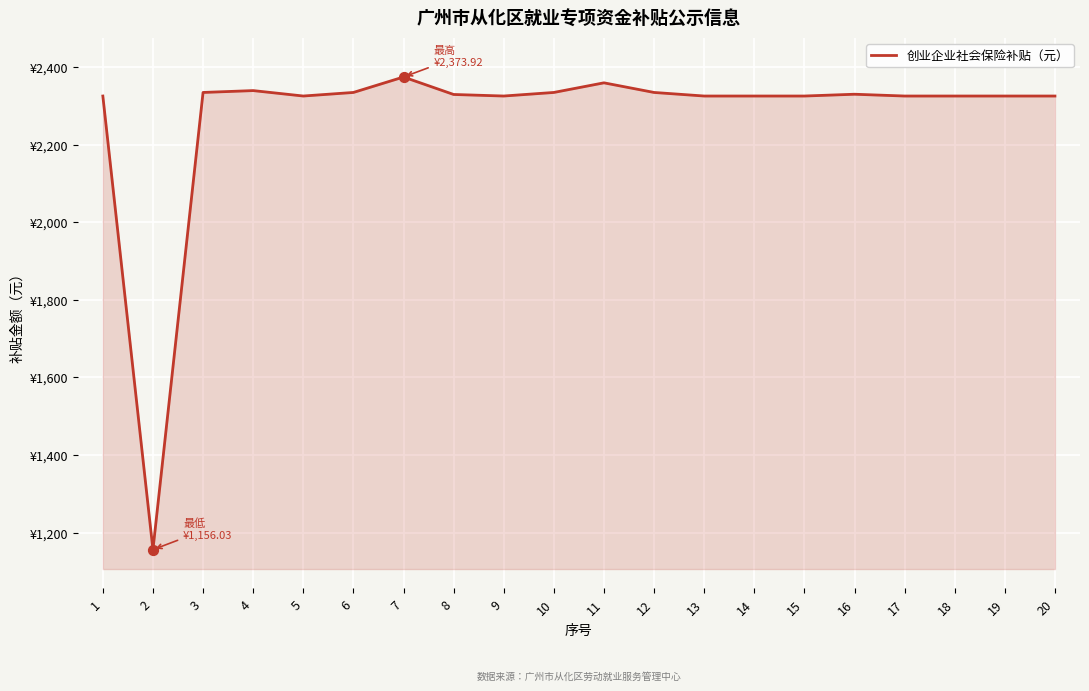

Between 12 and 16, which is larger?

12